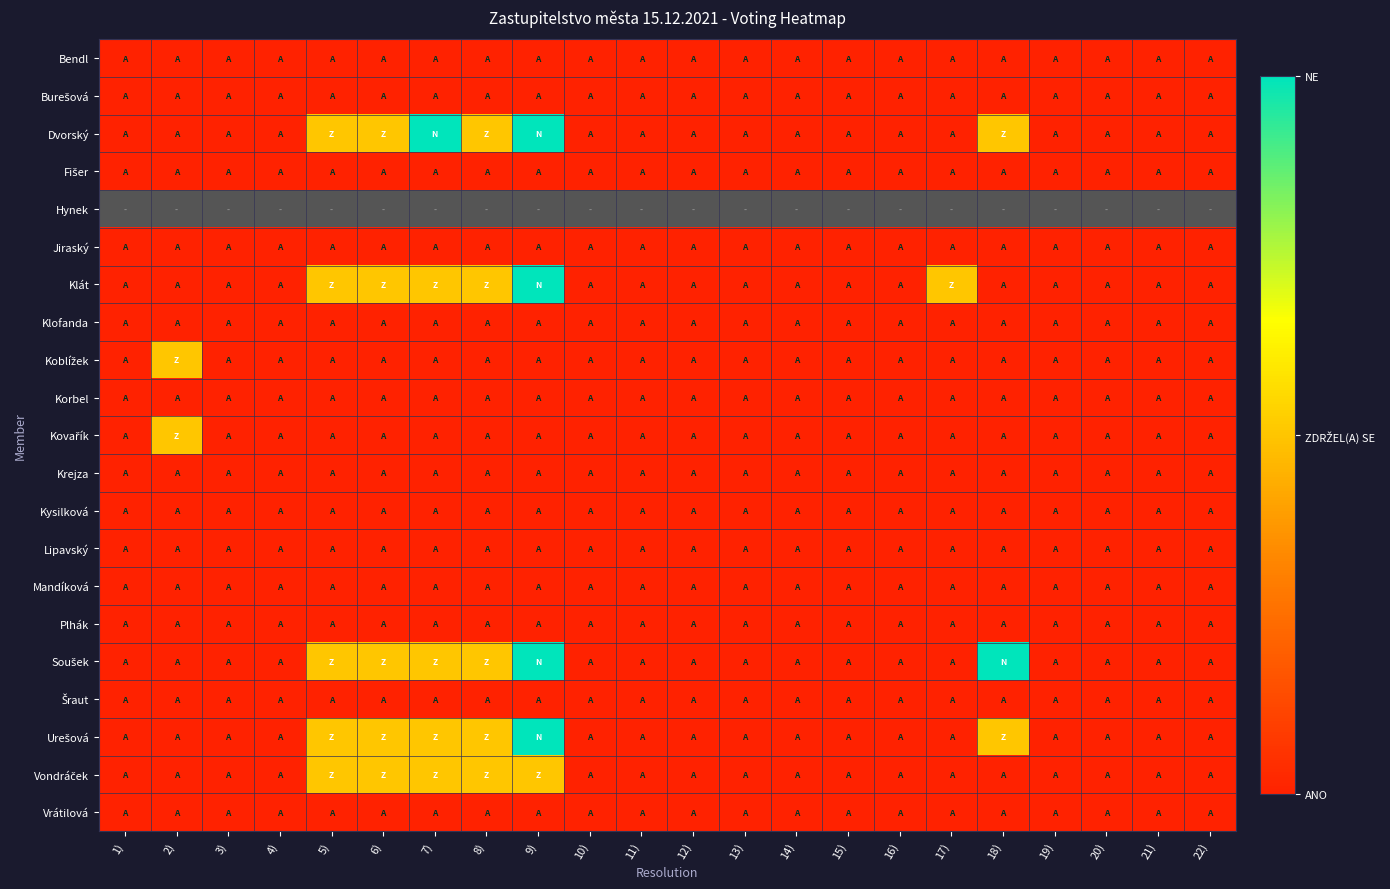

Count the number of data series in this chart.

21